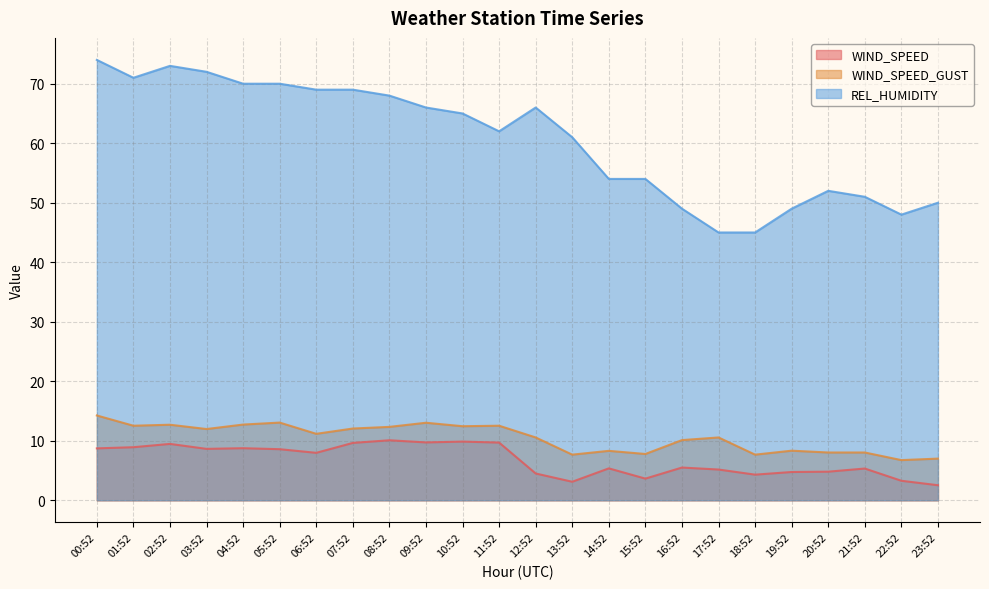

Reading left to right, what are all the values shown in this chart?

WIND_SPEED: 8.7	8.9	9.5	8.6	8.8	8.6	8.0	9.6	10.1	9.7	9.9	9.7	4.5	3.1	5.4	3.6	5.5	5.2	4.3	4.8	4.8	5.3	3.3	2.5
WIND_SPEED_GUST: 14.2	12.5	12.7	12.0	12.7	13.1	11.2	12.1	12.3	13.0	12.4	12.5	10.6	7.7	8.3	7.8	10.1	10.6	7.7	8.3	8.0	8.0	6.8	7.0
REL_HUMIDITY: 74.0	71.0	73.0	72.0	70.0	70.0	69.0	69.0	68.0	66.0	65.0	62.0	66.0	61.0	54.0	54.0	49.0	45.0	45.0	49.0	52.0	51.0	48.0	50.0